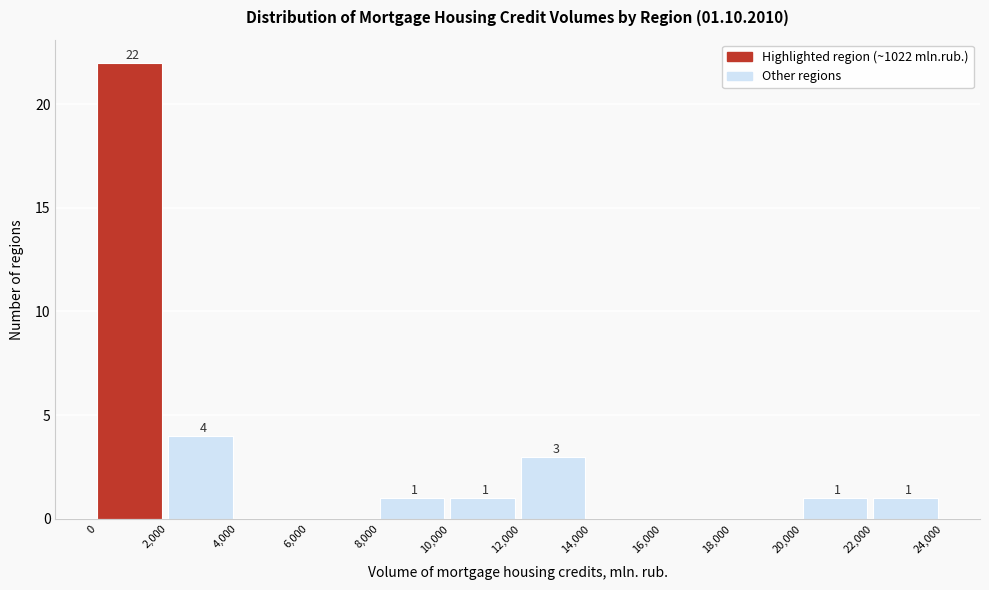

Over which range of the x-axis is the bar tallest?

0 to 2,000